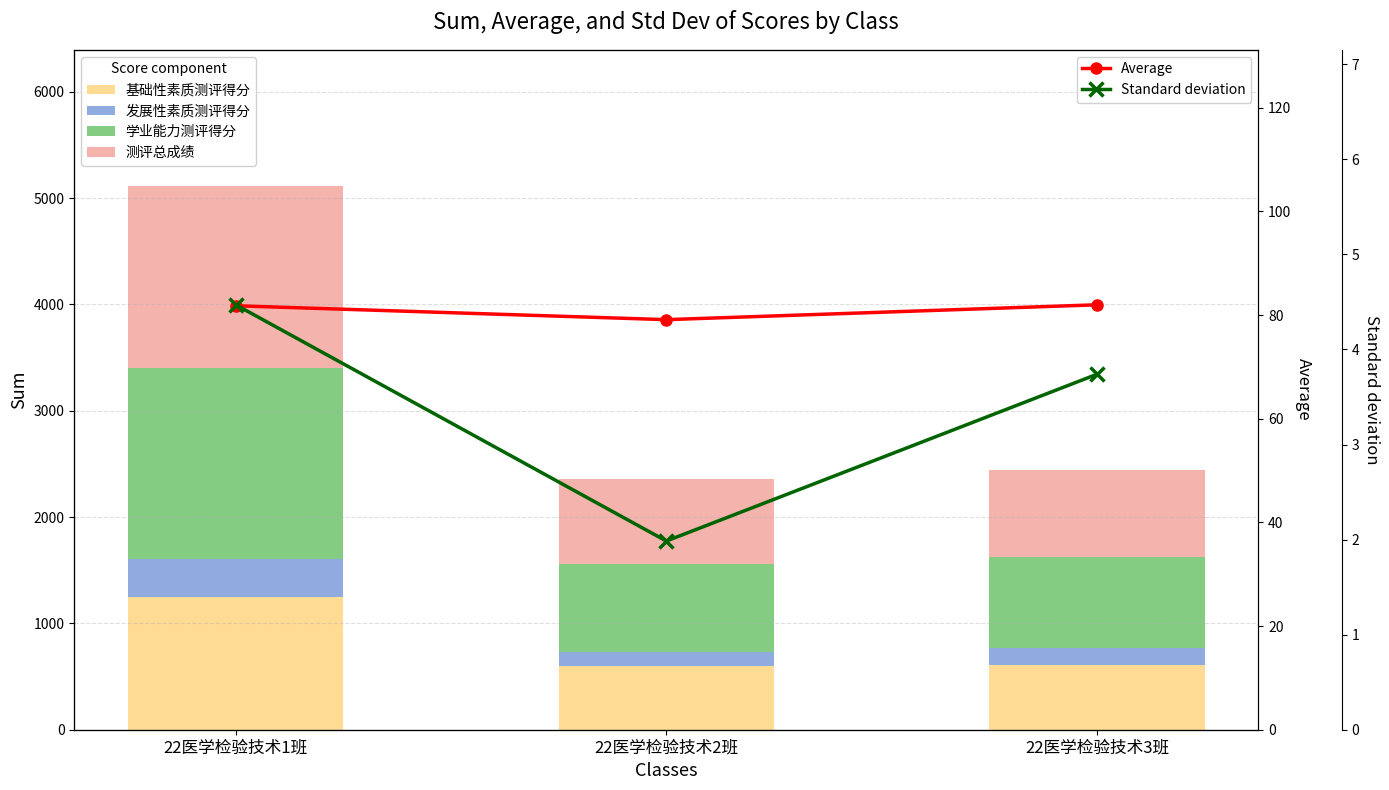

What is the difference between the Standard deviation values at 22医学检验技术3班 and 22医学检验技术1班?

0.7